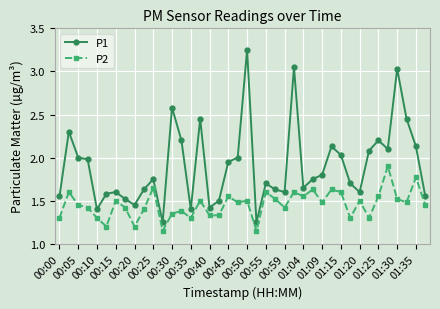

What are all the series names shown in the legend?

P1, P2